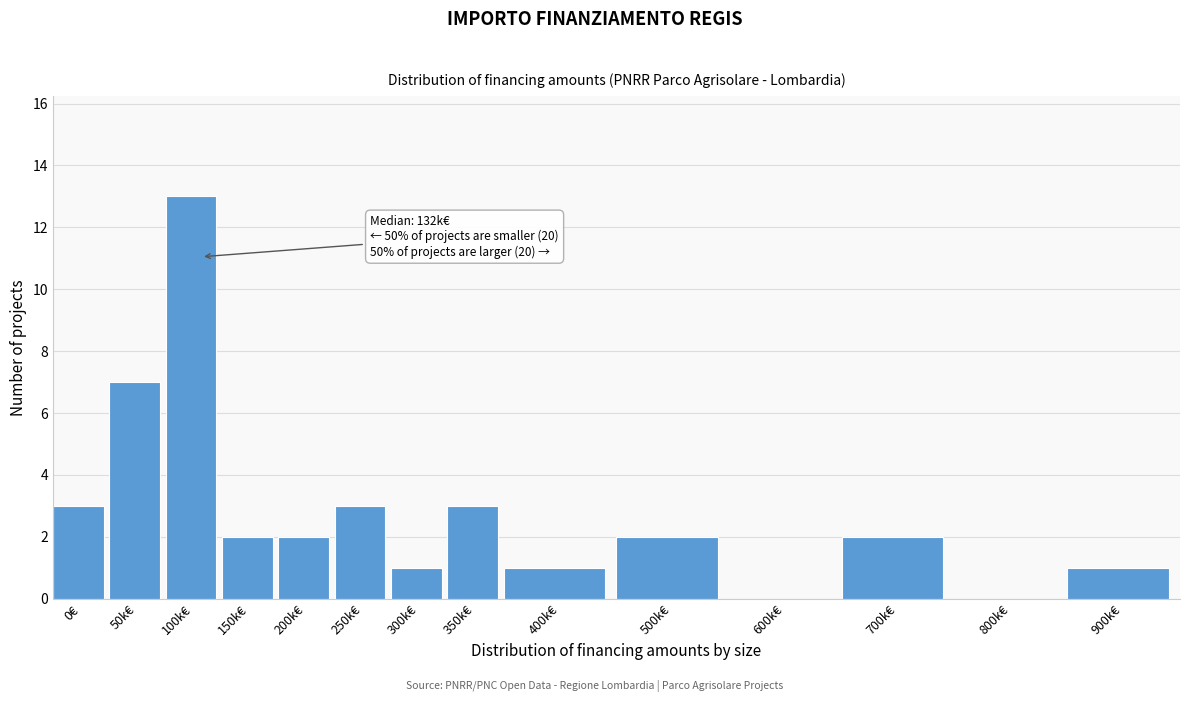

Reading left to right, what are all the values shown in this chart?

0€=3	50k€=7	100k€=13	150k€=2	200k€=2	250k€=3	300k€=1	350k€=3	400k€=1	500k€=2	600k€=0	700k€=2	800k€=0	900k€=1